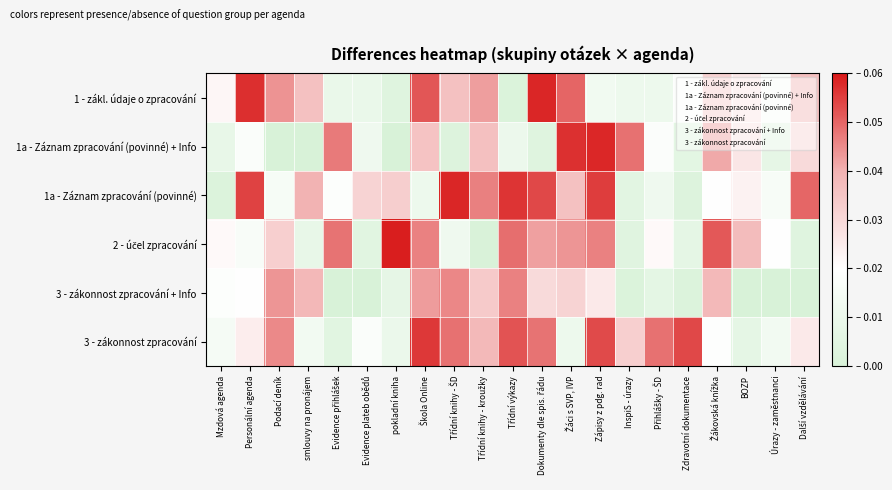

At which category does the chart reach its minimum across all series?

Podací deník